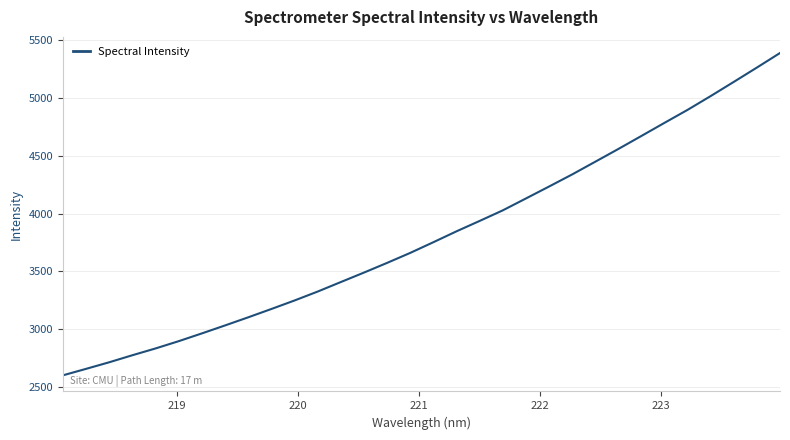

What is the smallest value displayed?

2603.8